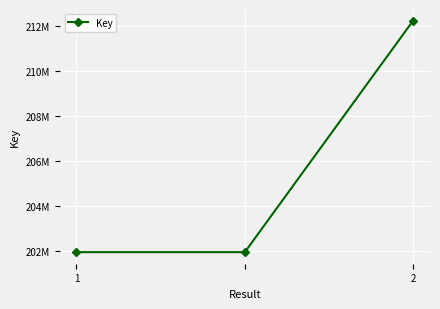

Is this an area chart (filled region under the line)?

No